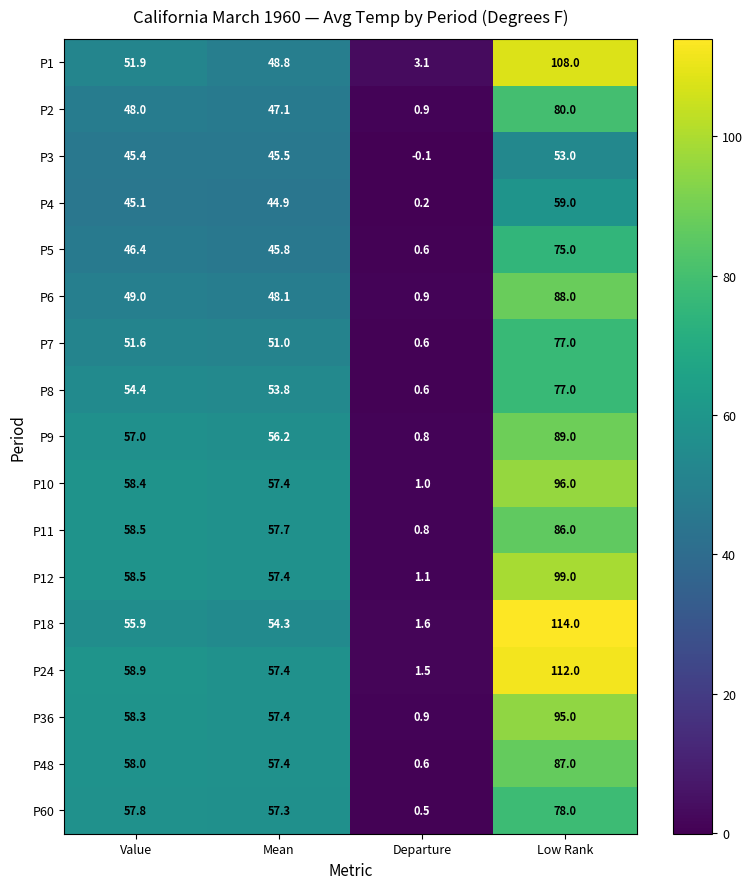

At which category does the chart reach its minimum across all series?

Departure